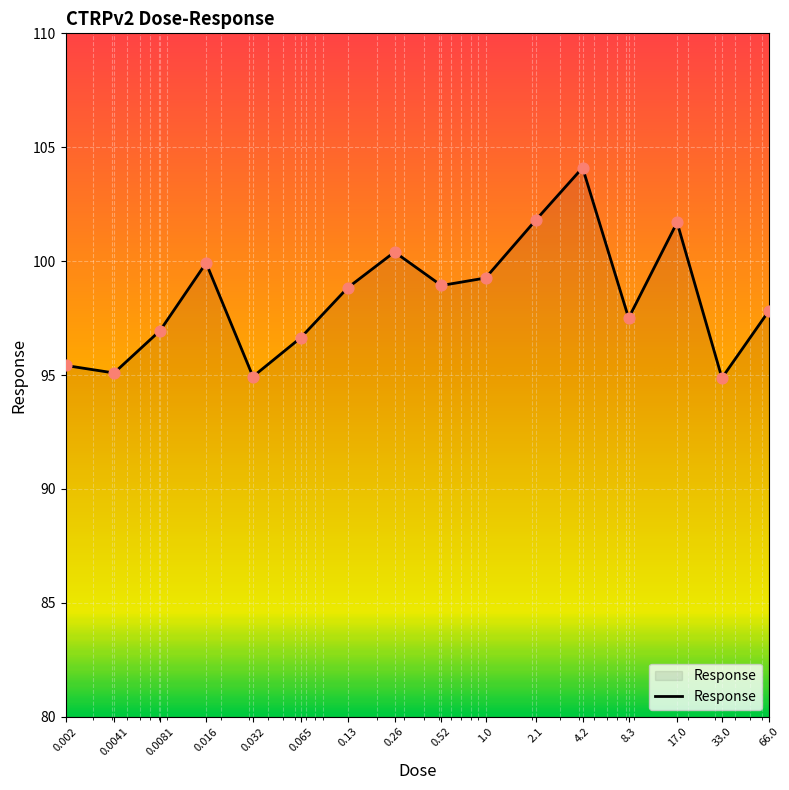

What is the difference between the maximum and minimum values?

9.2